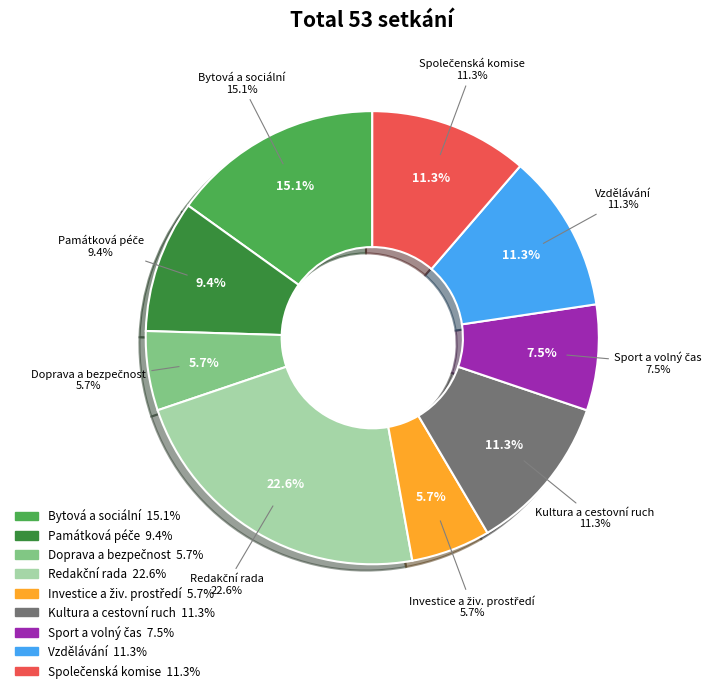

Which slice is the largest?

Redační rada